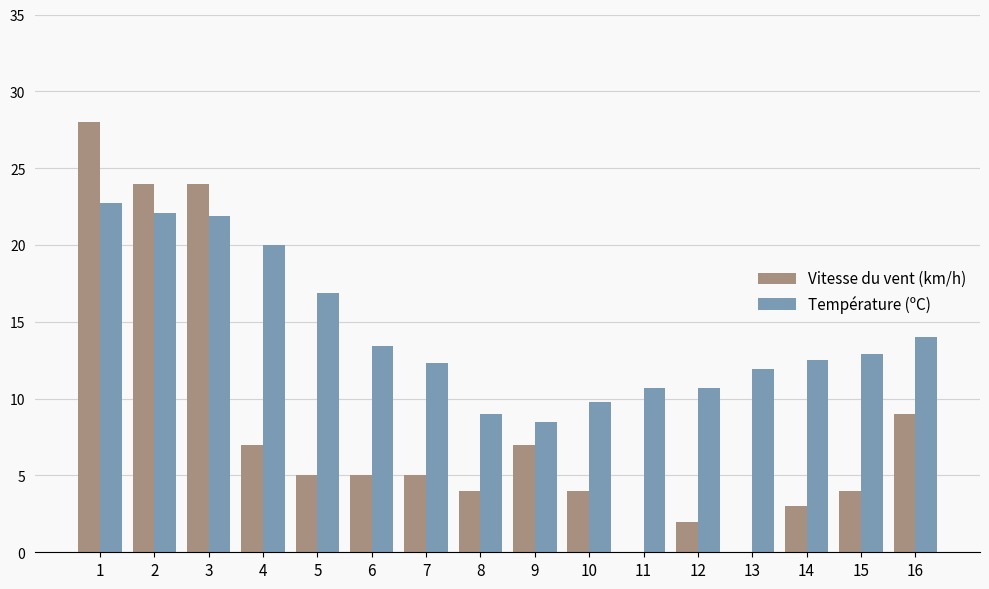

What is the maximum value for Température (ºC)?

22.7